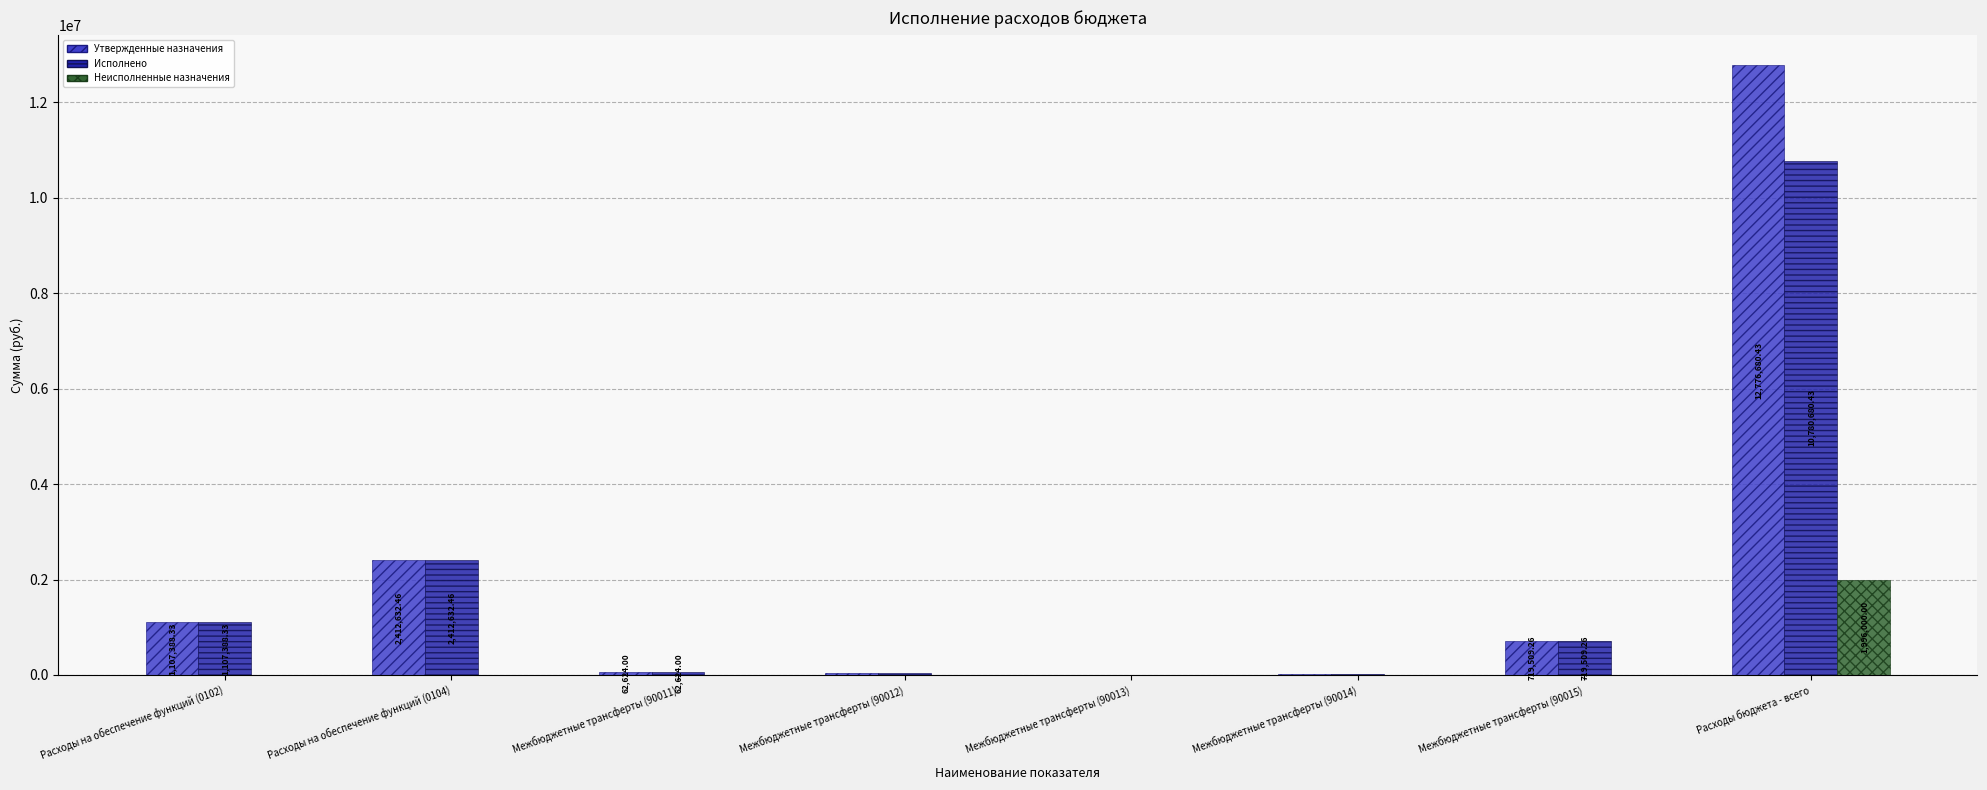

What is the sum of all Исполнено values?

15149594.5